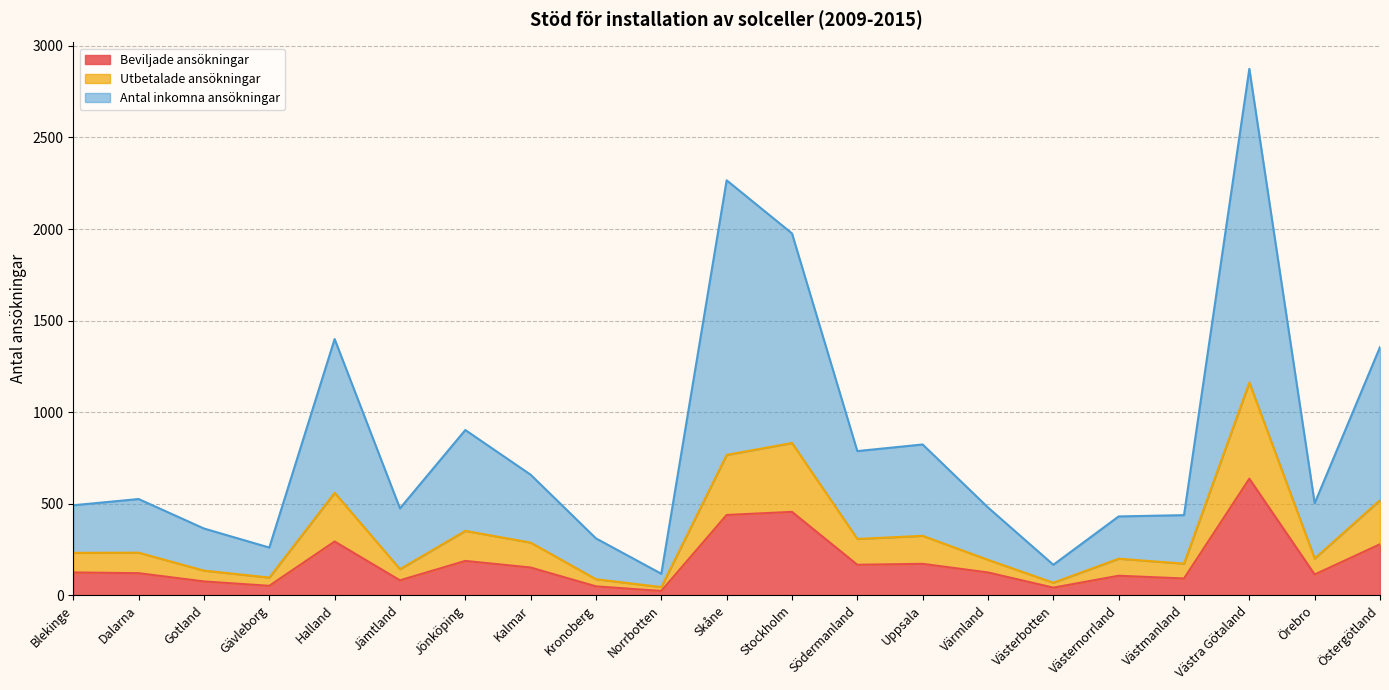

True or false: Utbetalade ansökningar has a value of 409 at Södermanland.

False